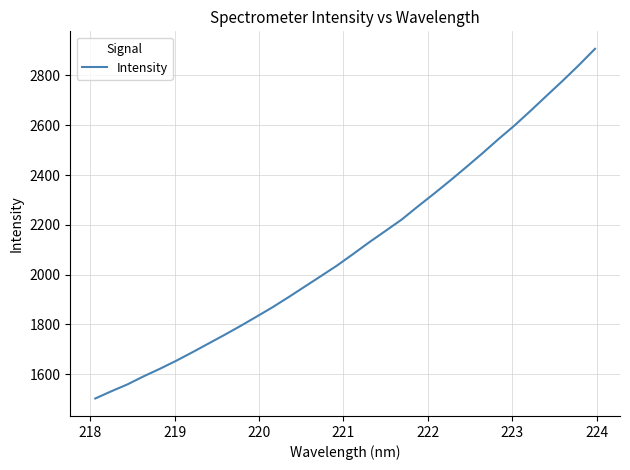

What is the smallest value displayed?

1502.7